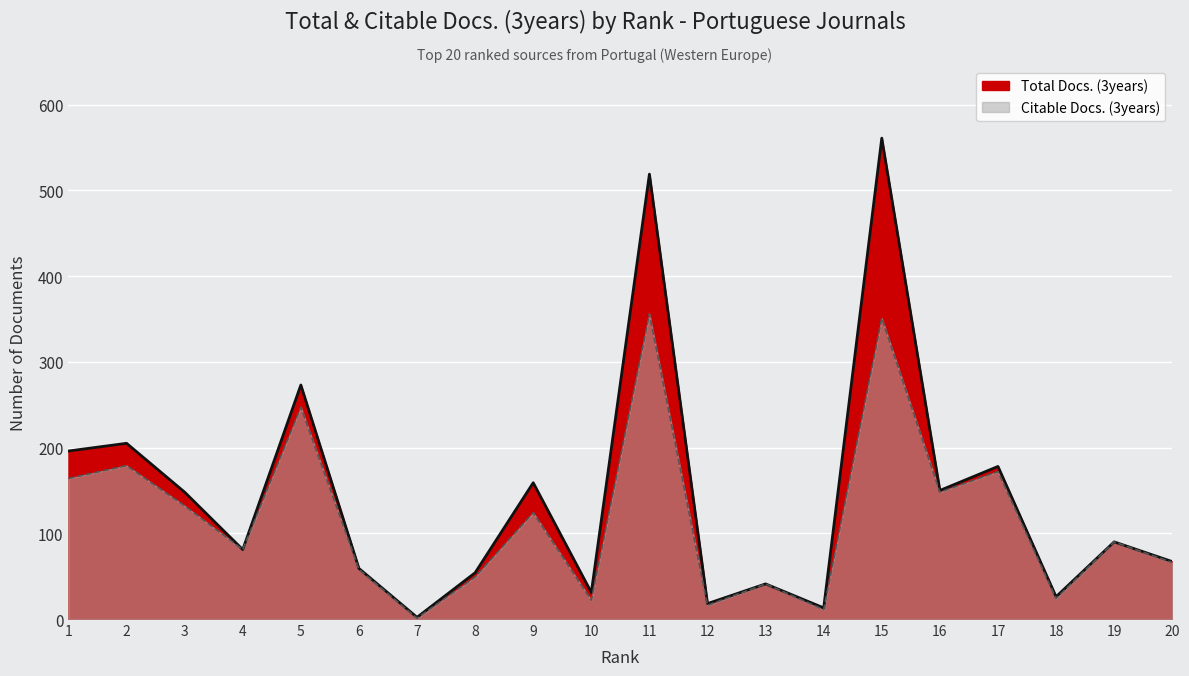

What is the value of the Total Docs. (3years) point at the 18th from the left?

26